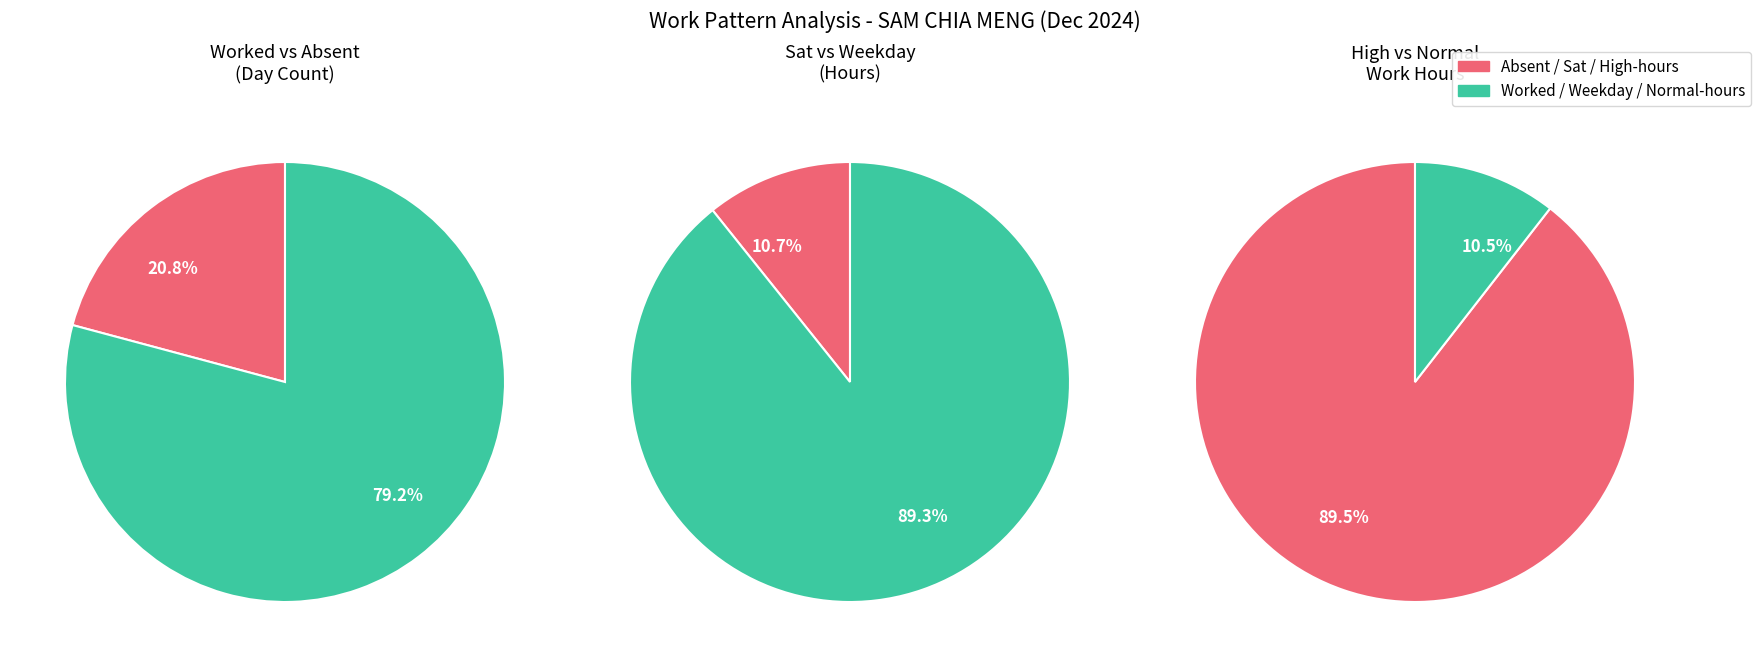

Is it true that 24-Tue is 16% of the pie?

False